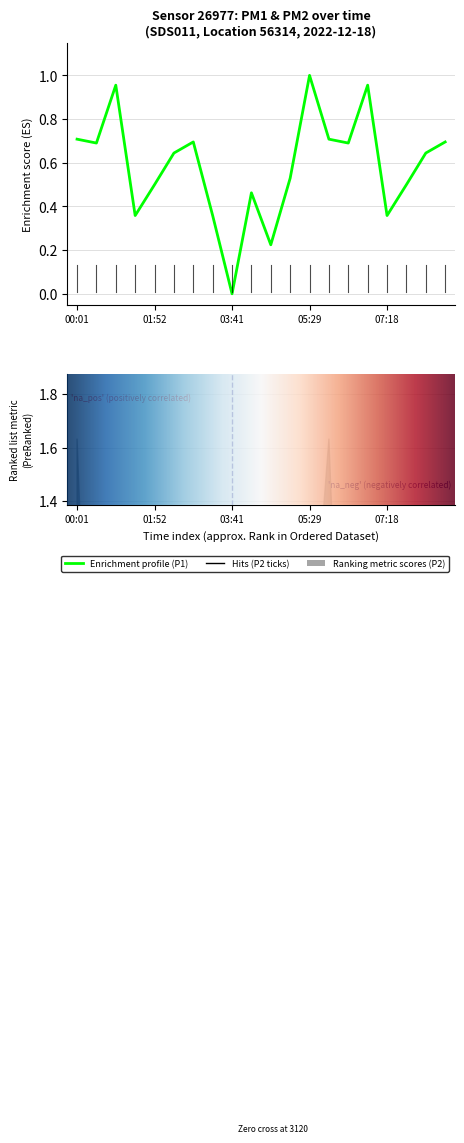

What is the average value?

0.6